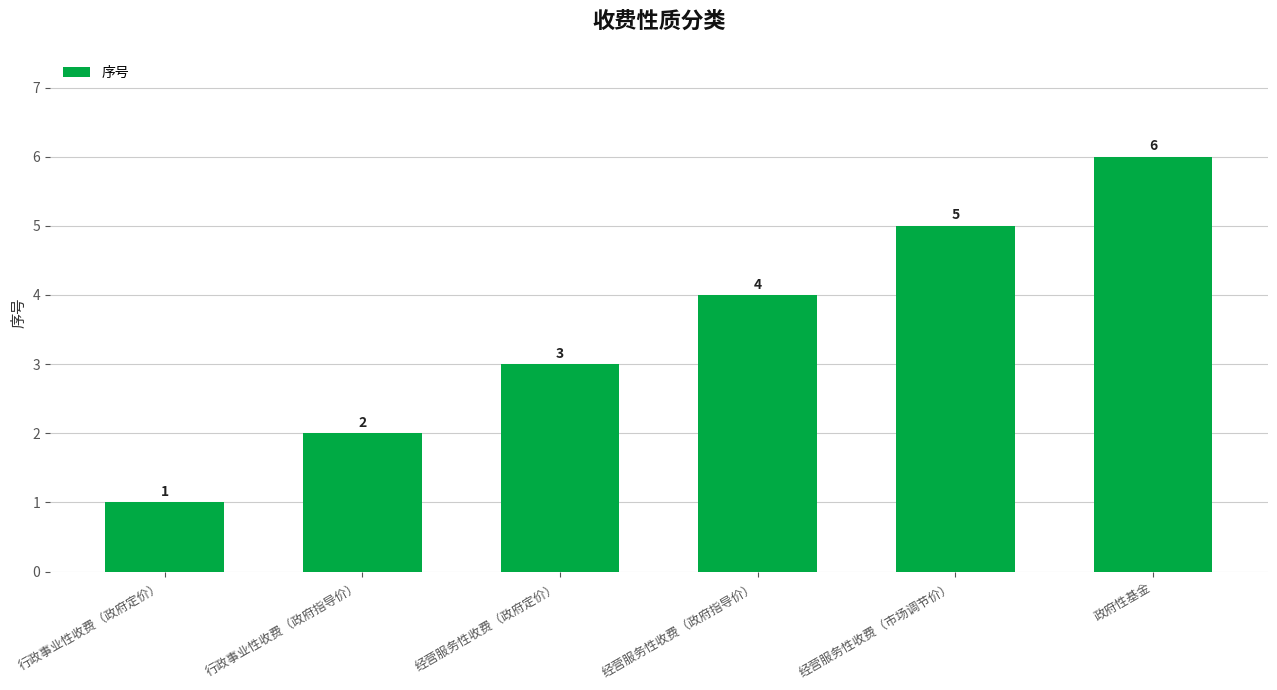

Which label corresponds to the smallest value in the chart?

行政事业性收费（政府定价）